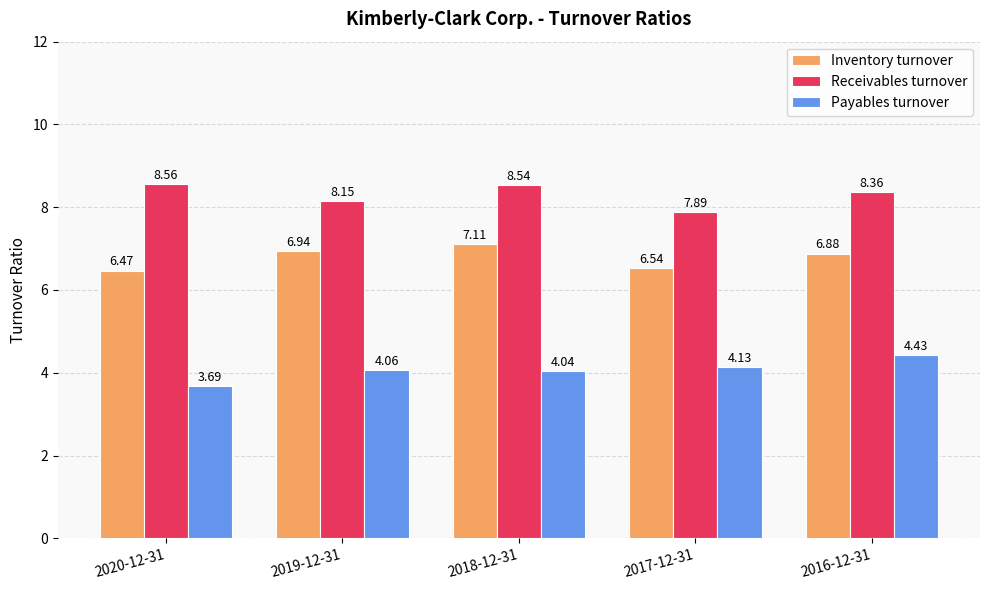

True or false: Inventory turnover has a value of 7.1 at 2018-12-31.

True